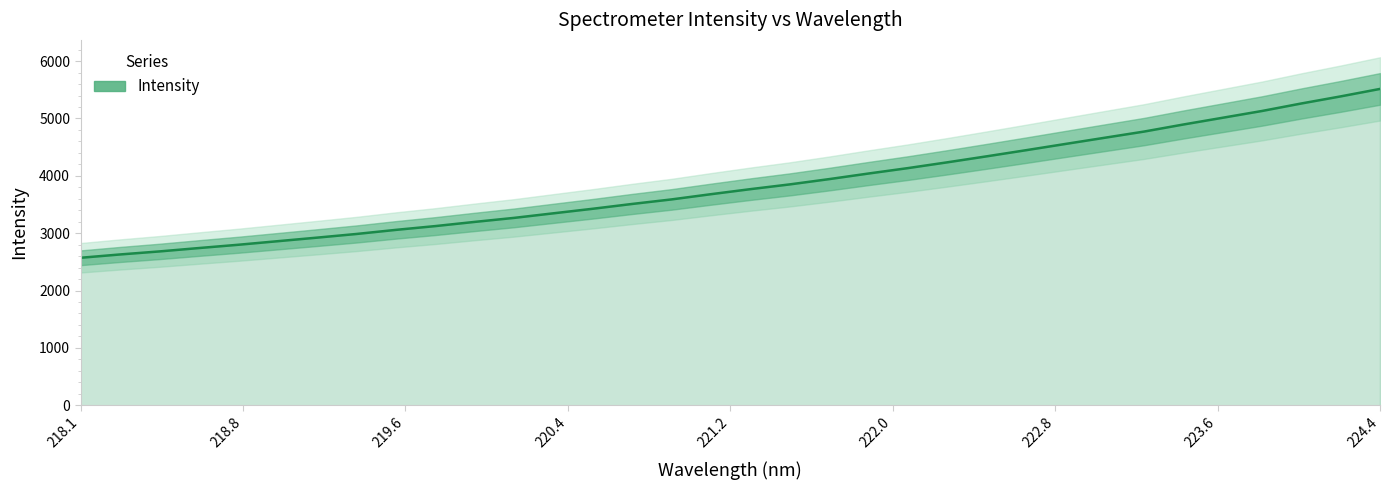

At which label does Intensity reach its peak?

224.4